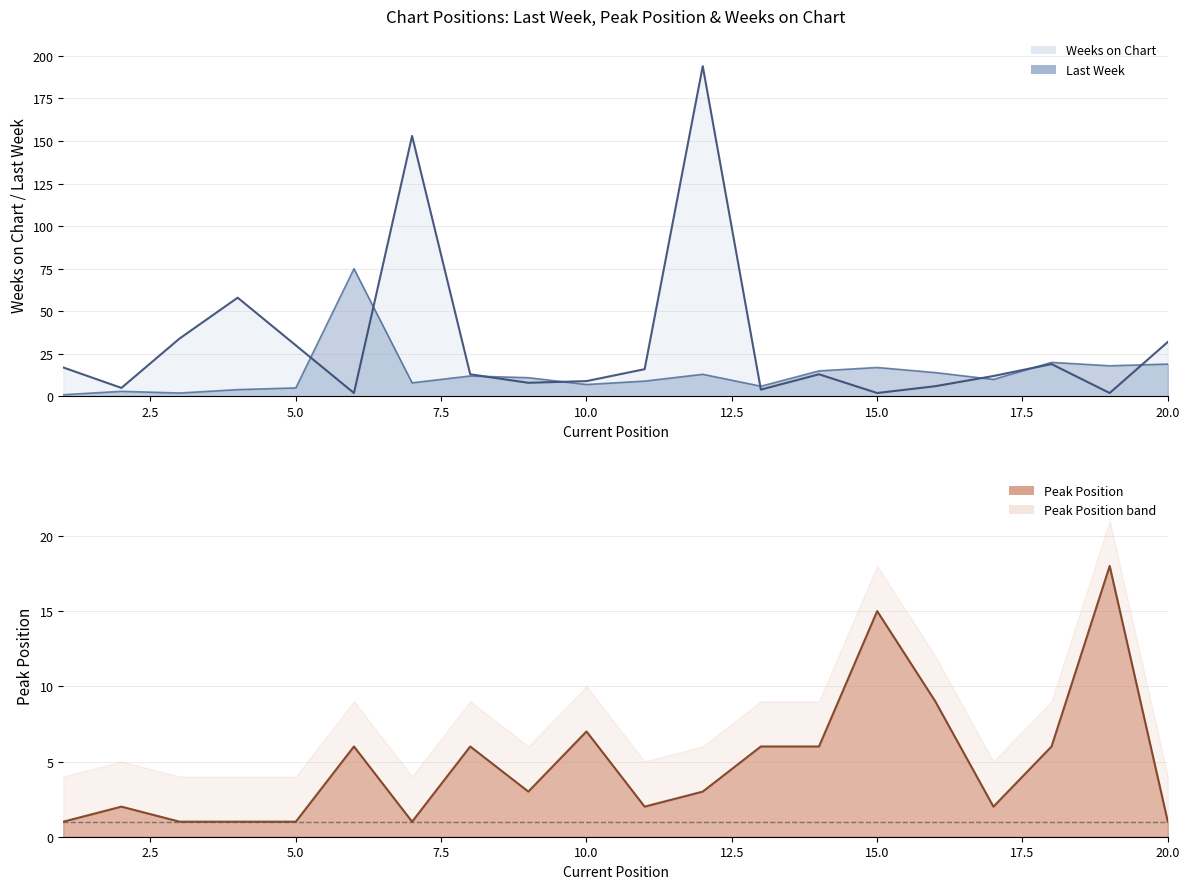

What is the difference between the Weeks on Chart values at 13 and 6?

2